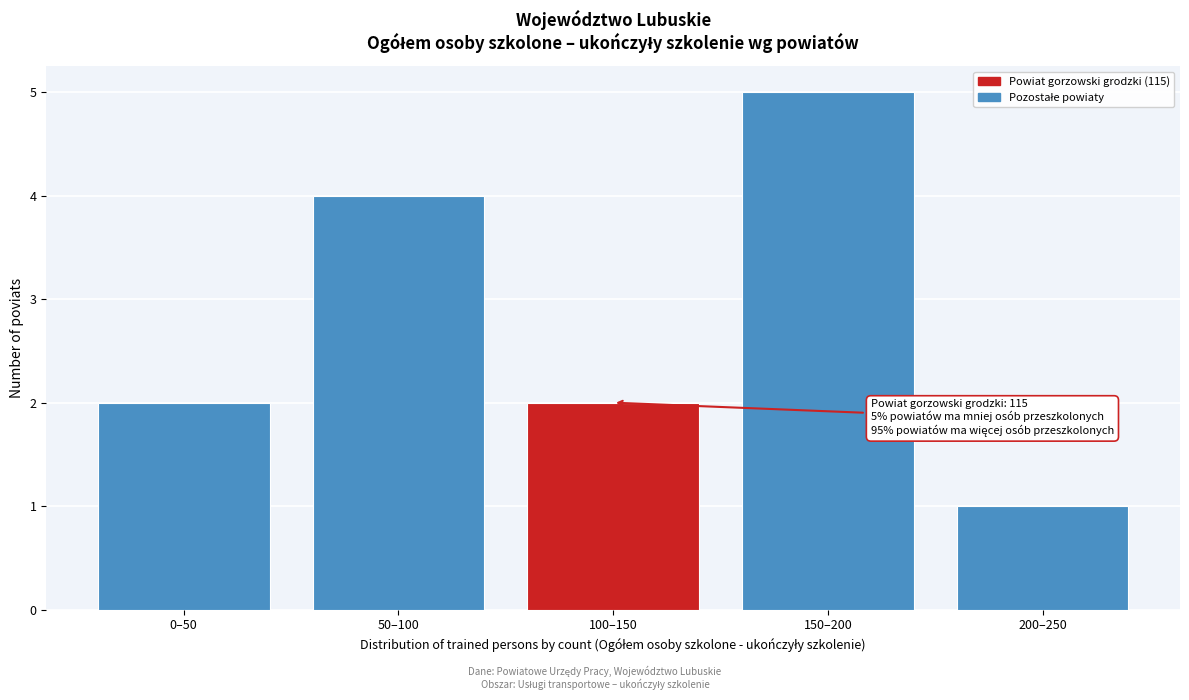

Reading left to right, extract all data points from this chart.

0–50=2	50–100=4	100–150=2	150–200=5	200–250=1